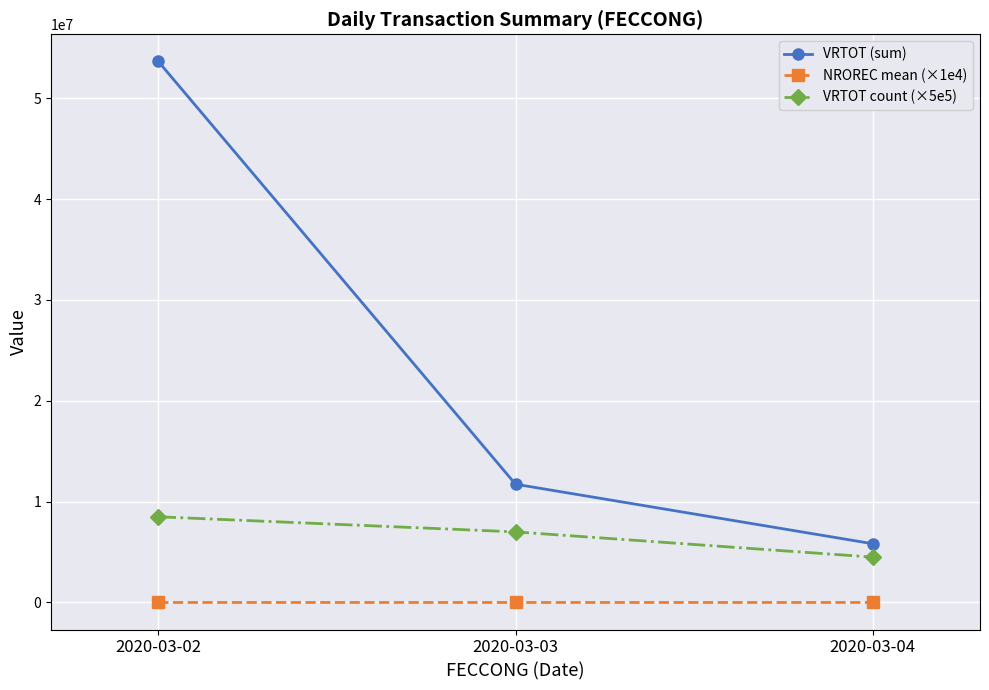

At which label does VRTOT (sum) reach its minimum?

2020-03-04